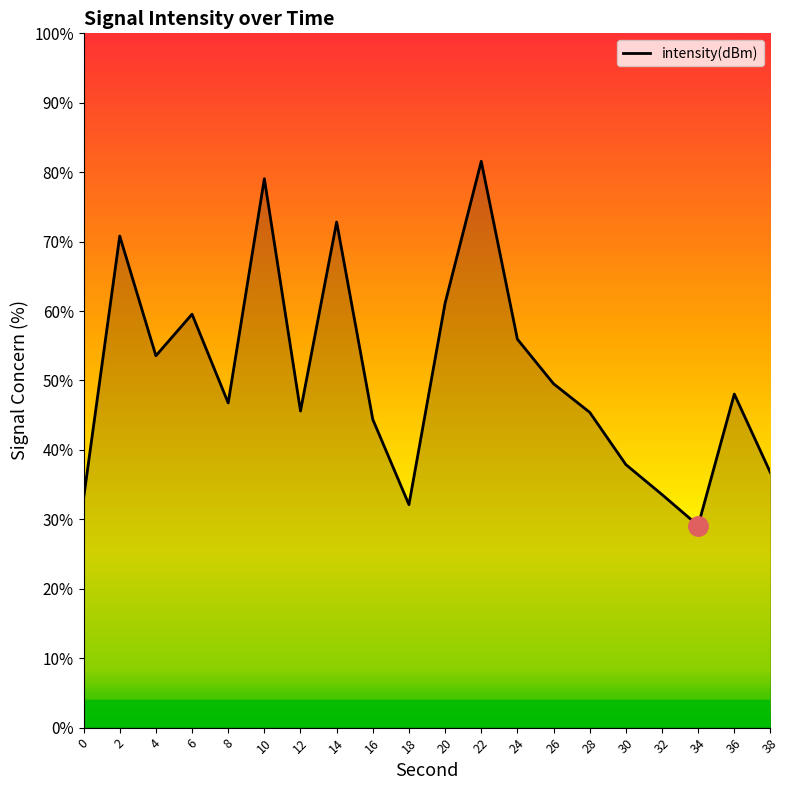

What is the change in value from 18 to 30?

+5.8